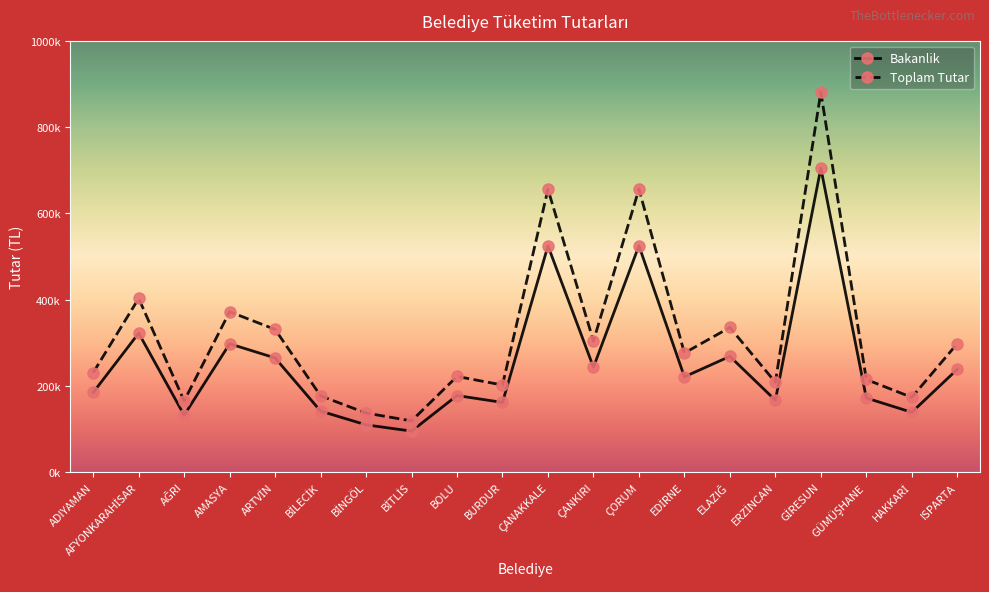

What is the difference between the Toplam Tutar values at ÇORUM and ISPARTA?

358163.3